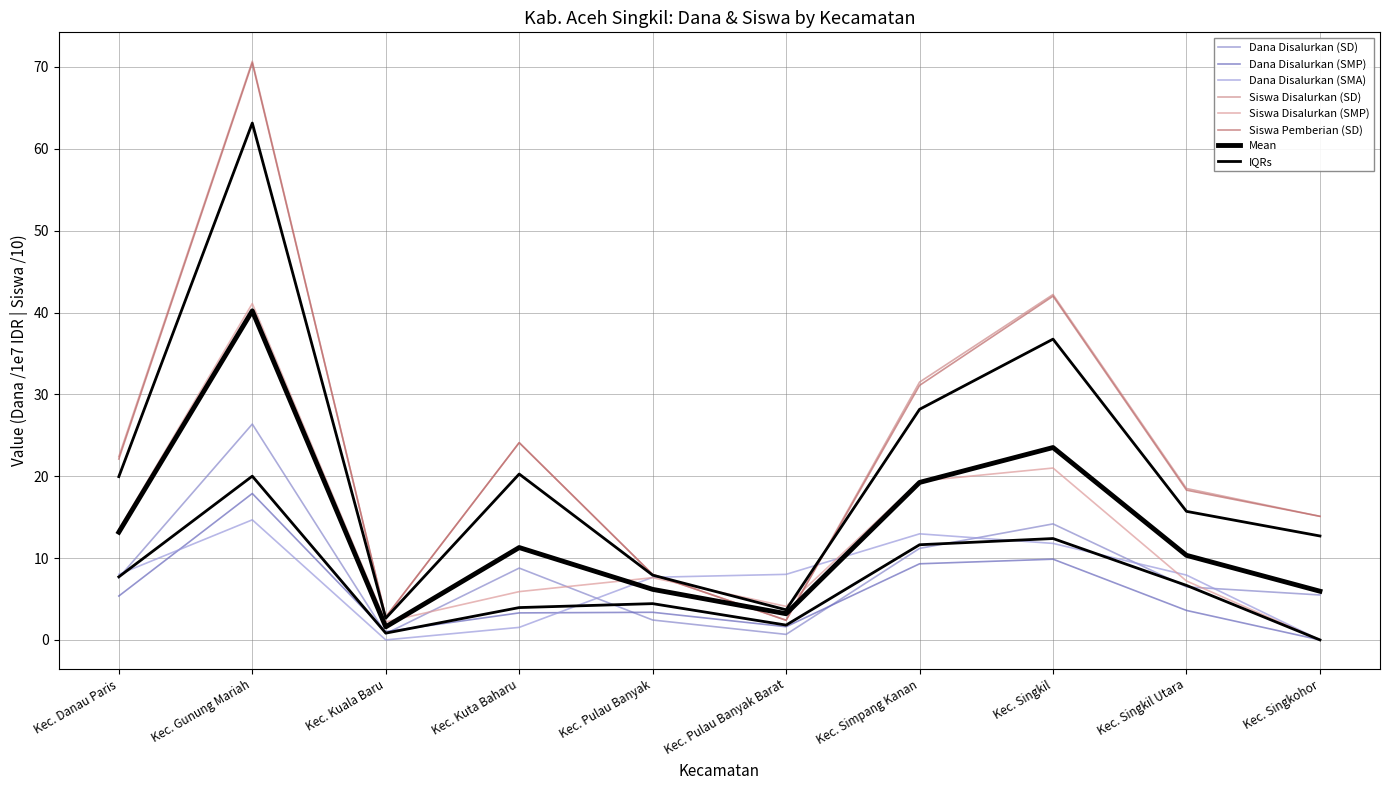

At which category is the sum across all series the highest?

Kec. Gunung Mariah